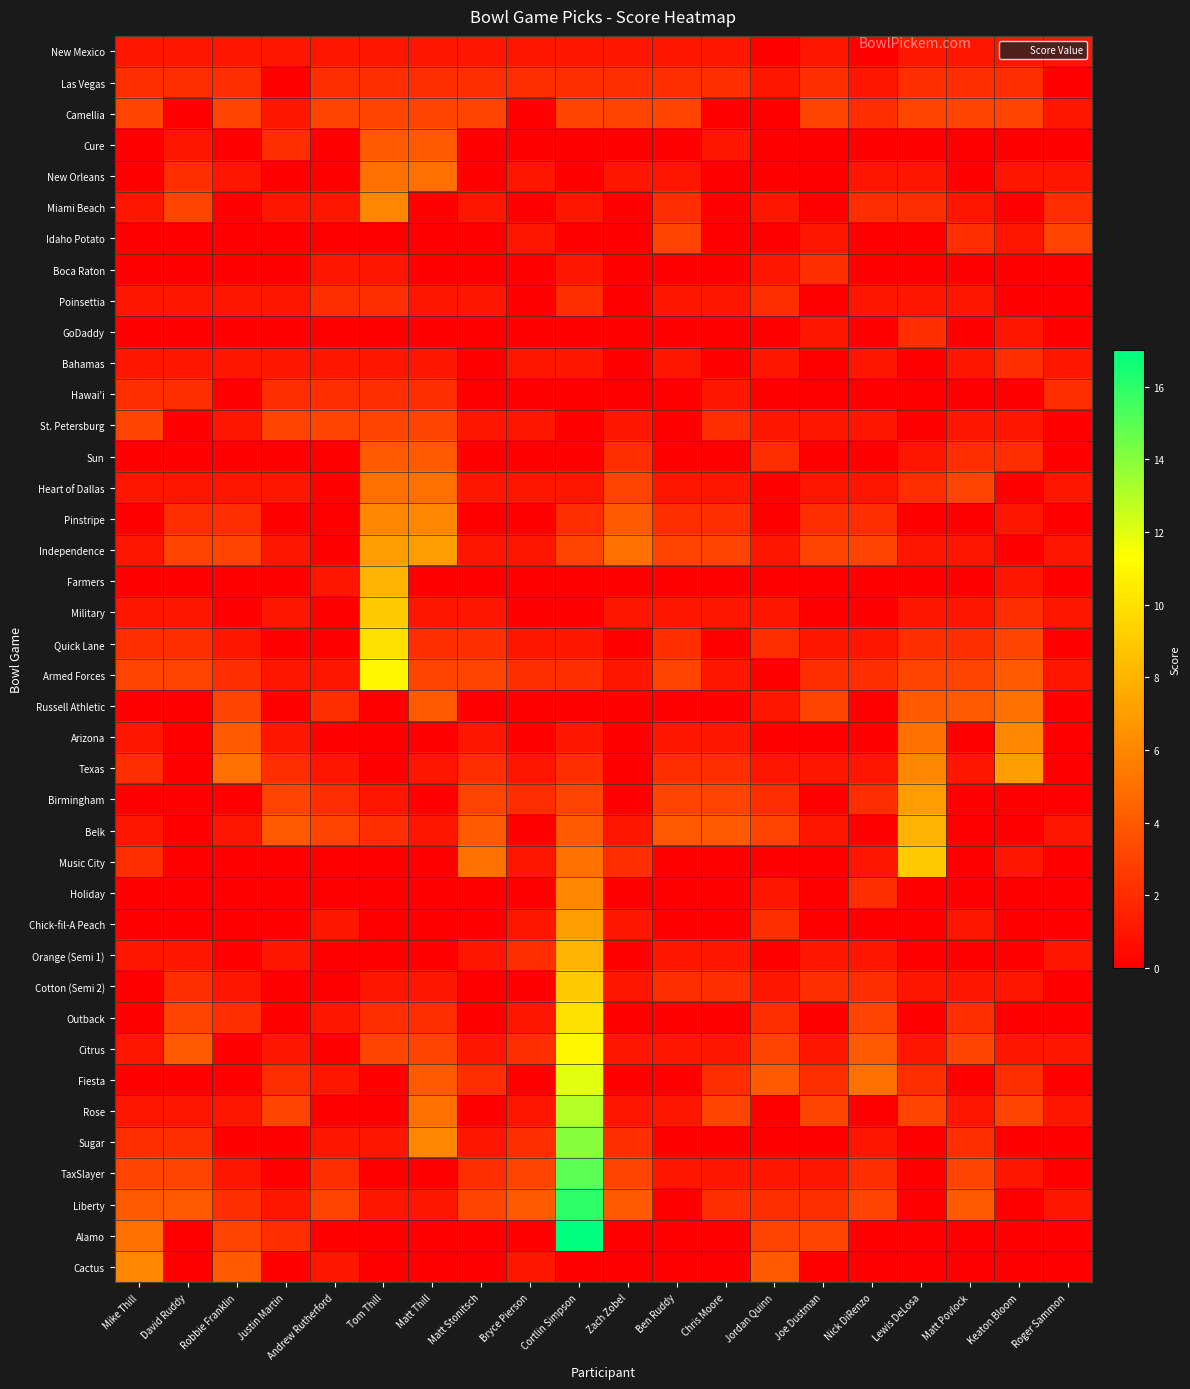

At which category is the sum across all series the highest?

Cortlin Simpson